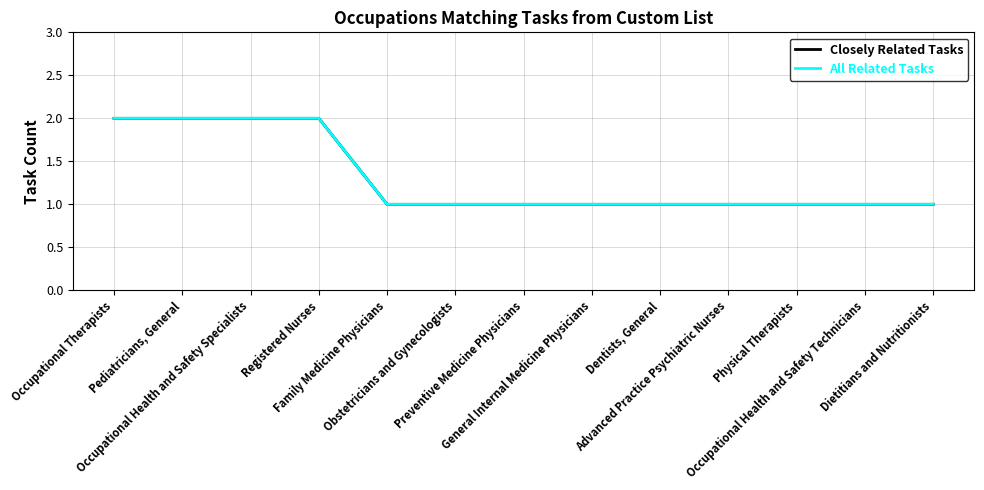

Is this an area chart (filled region under the line)?

No